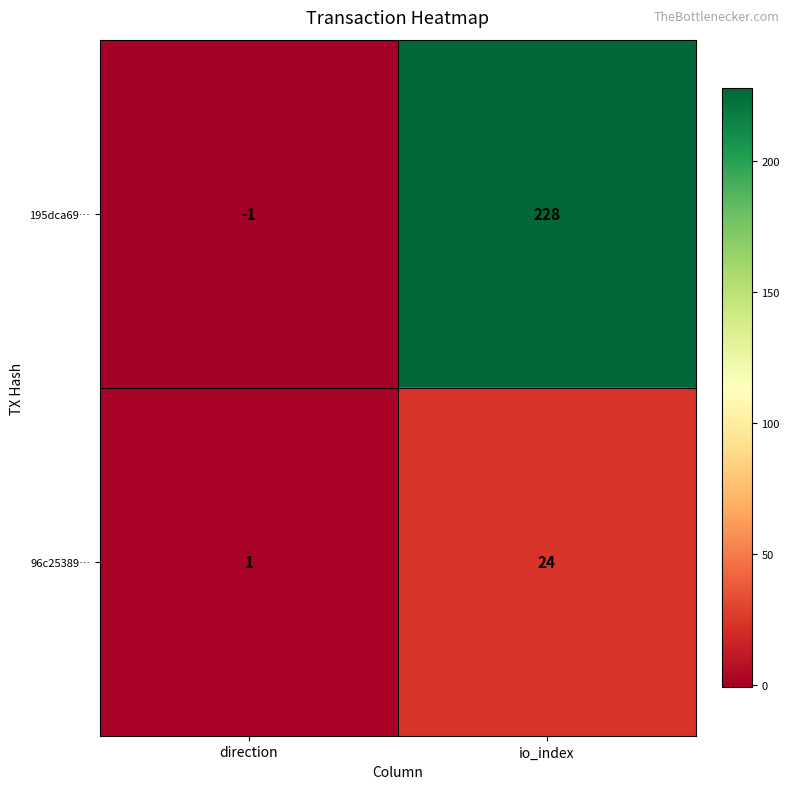

What is the minimum value shown in the chart?

-1